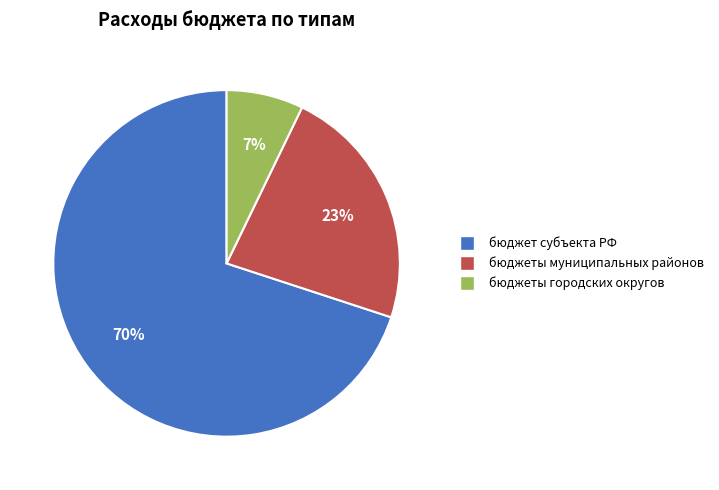

Is there a majority slice in this chart?

Yes